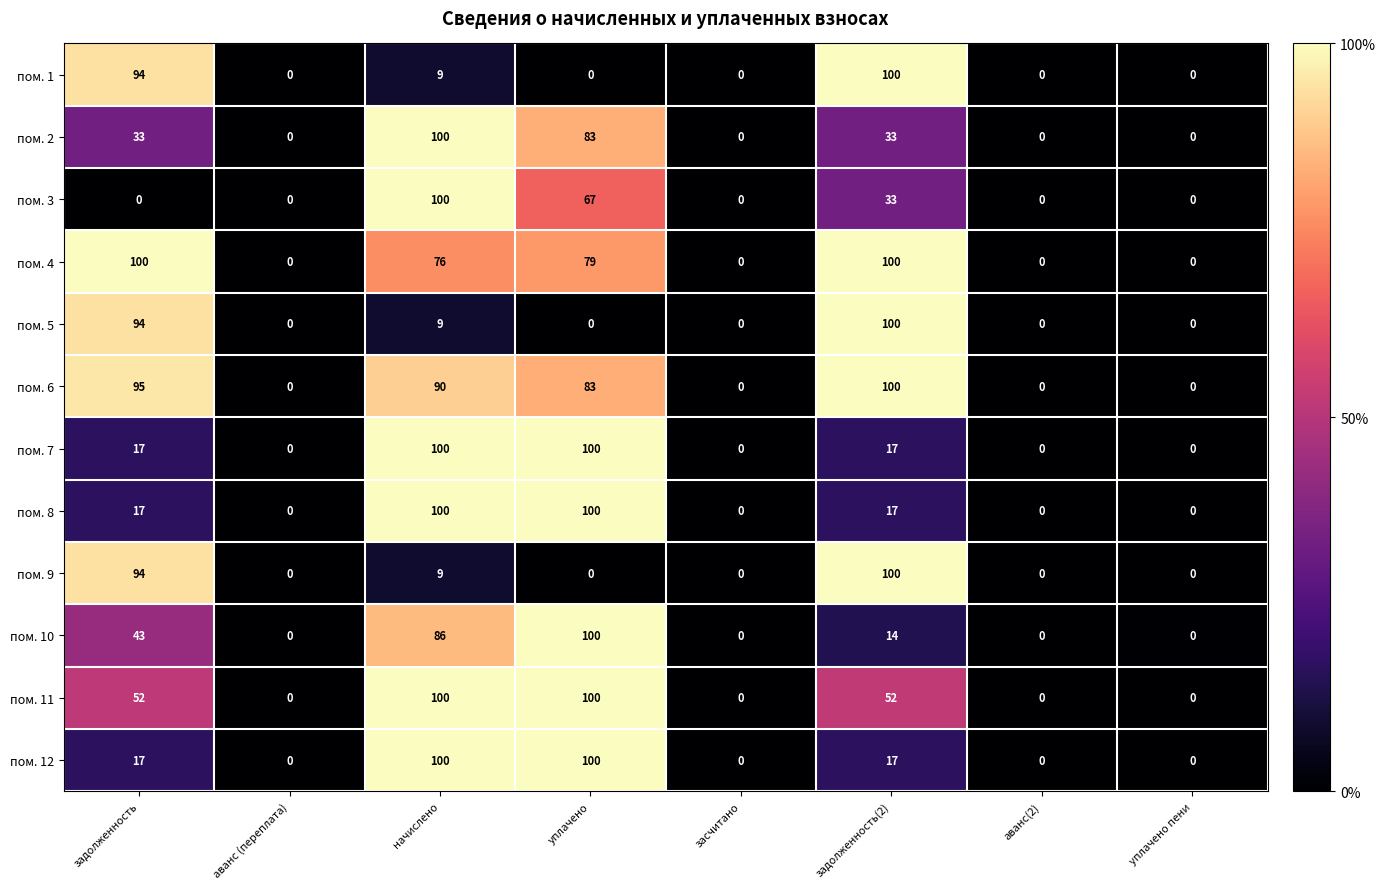

What is the difference between the maximum and minimum values in the пом. 3 series?

100